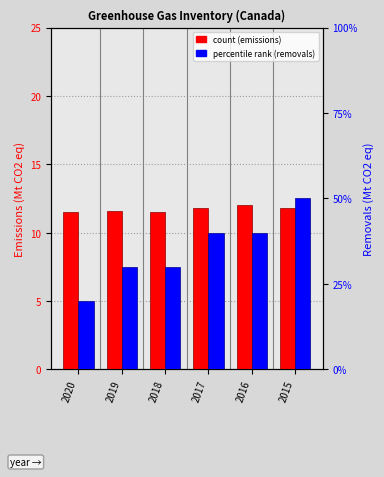

List the series in order of their overall mean, highest first.

Total emissions deforestation, Removals from afforestation